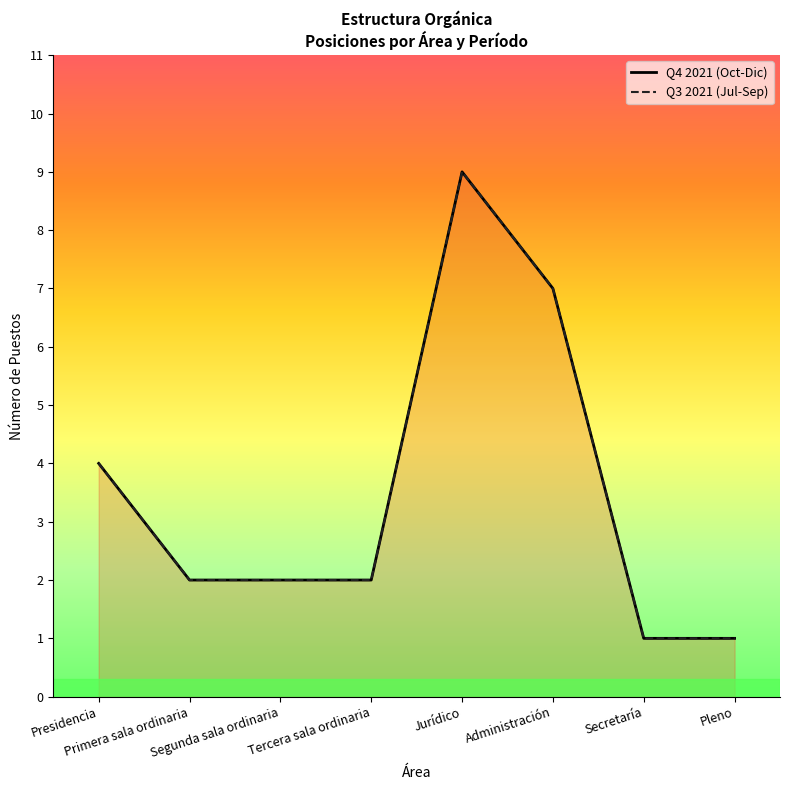

What is the label of the 6th point from the left?

Administración